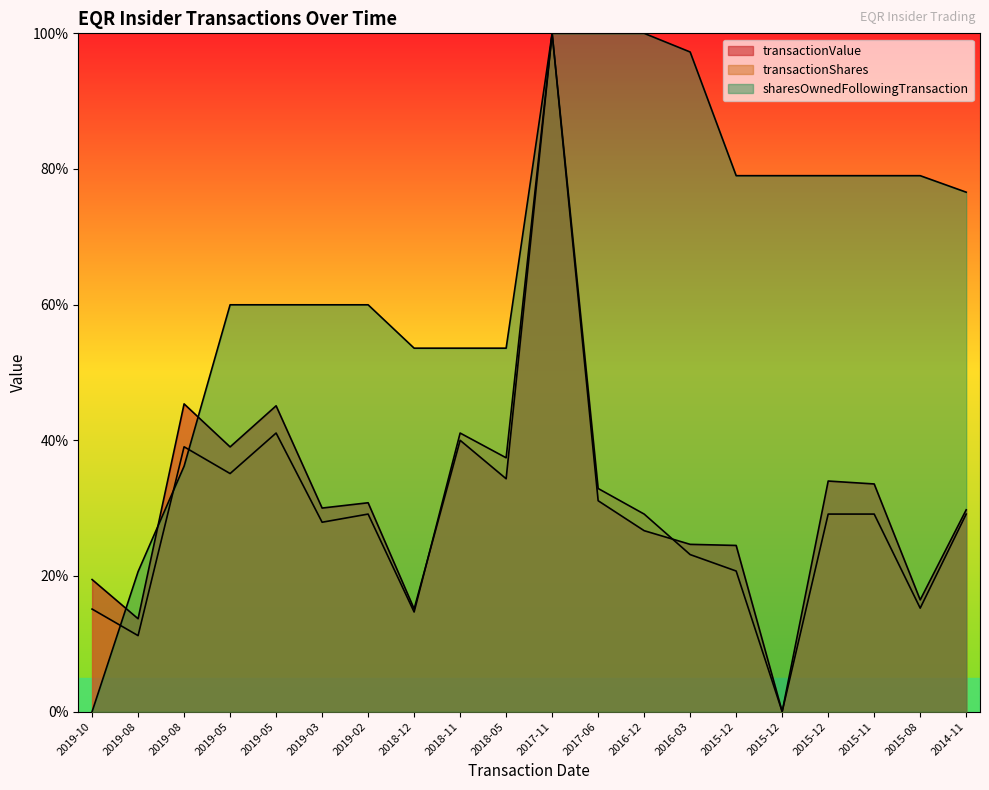

What is the difference between the maximum and second lowest values in the transactionValue series?

86.3